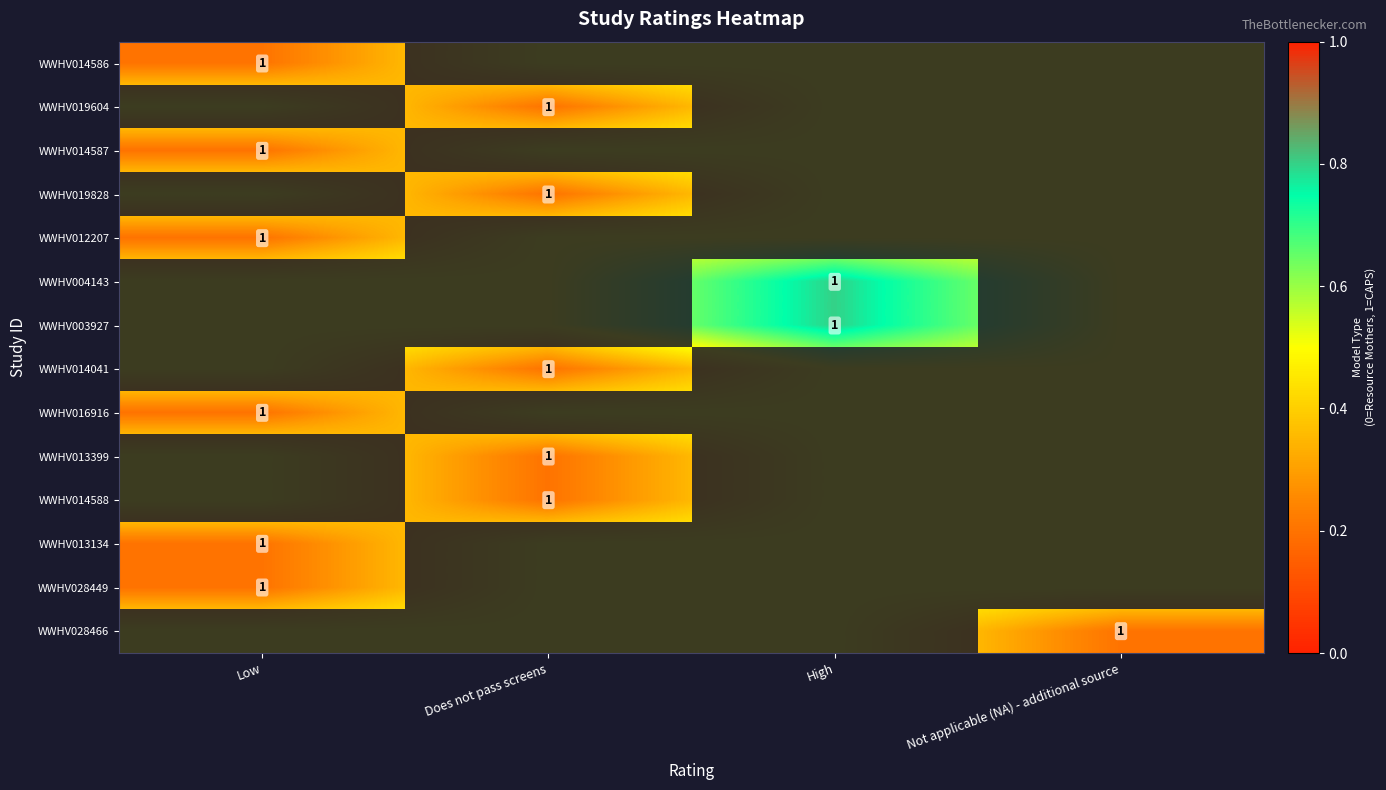

The value of WWHV028466 at Not applicable (NA) - additional source is 1.0. True or false?

True